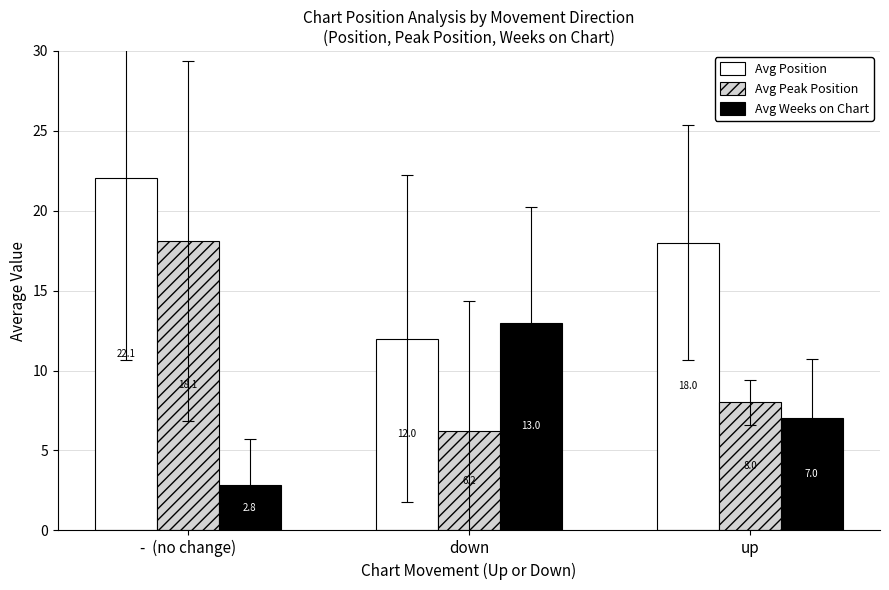

What is the difference between the maximum and second lowest values in the Avg Position series?

4.1